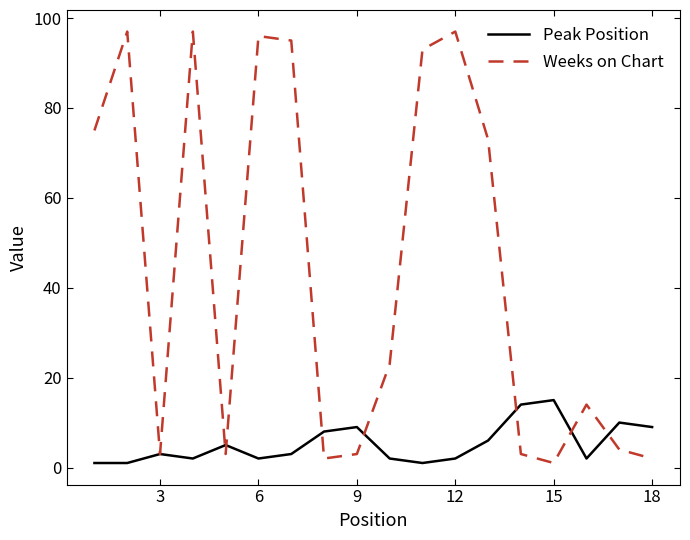

Which series has the widest spread of values?

Weeks on Chart